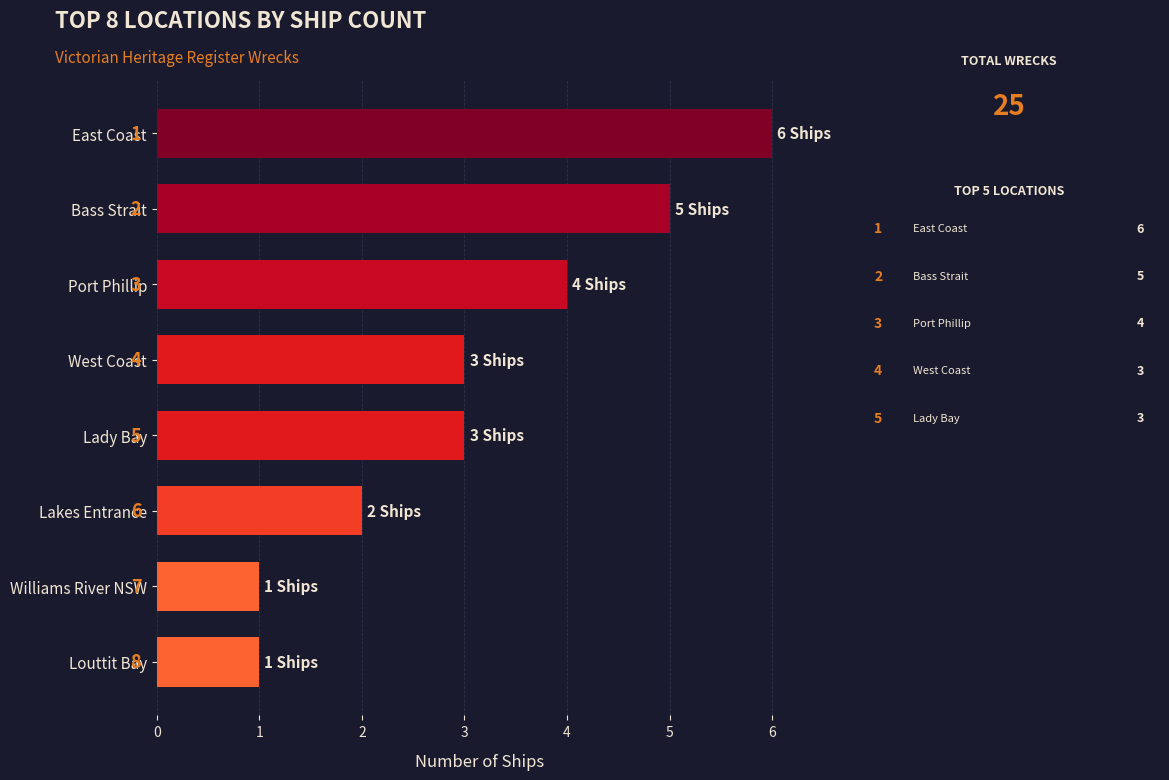

Does the chart contain any negative values?

No